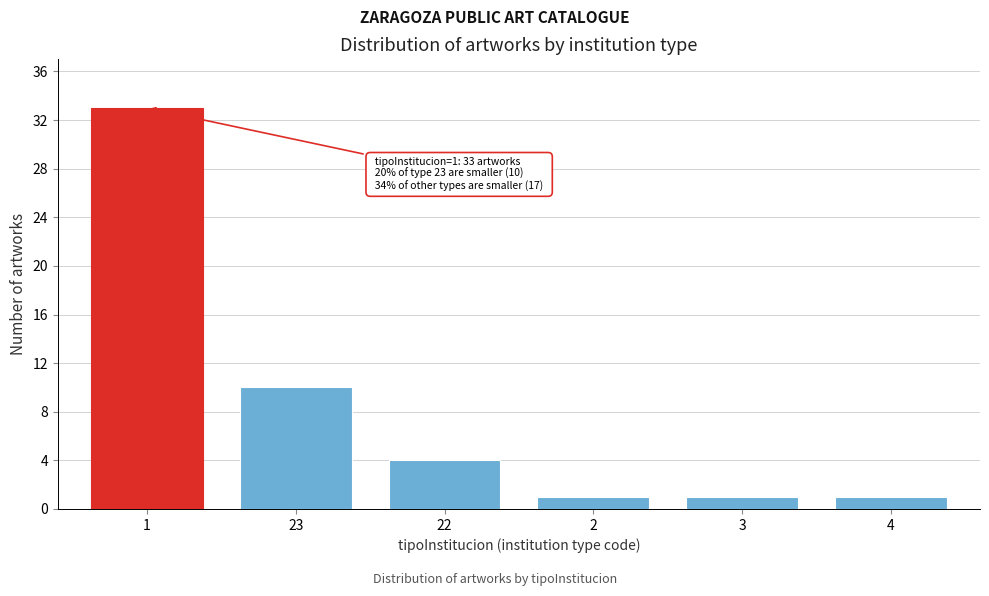

Reading right to left, what are all the values shown in this chart?

1	1	1	4	10	33